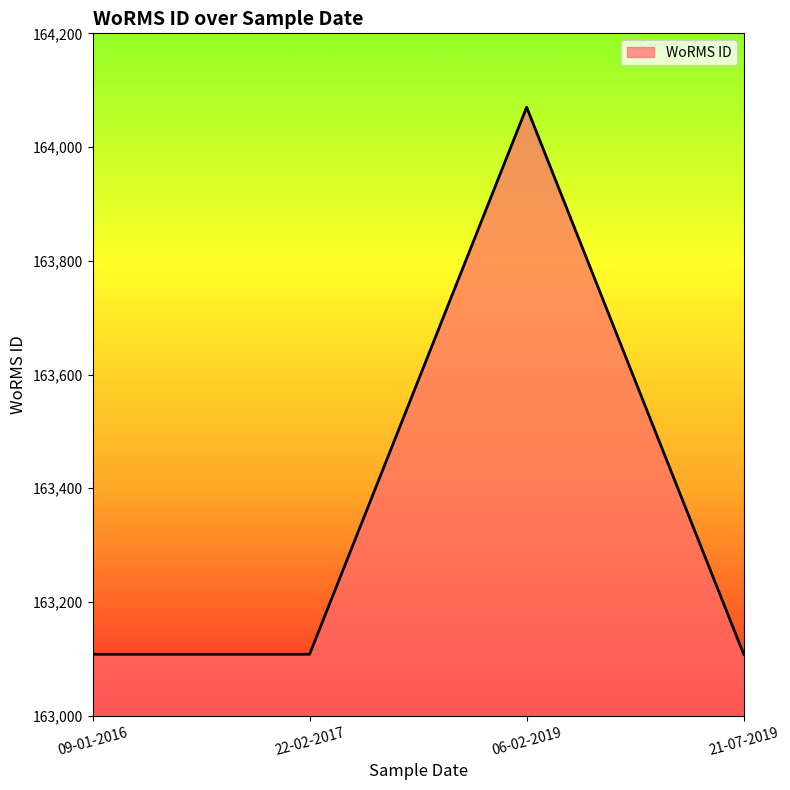

True or false: the data shows 41990 at 22-02-2017.

False